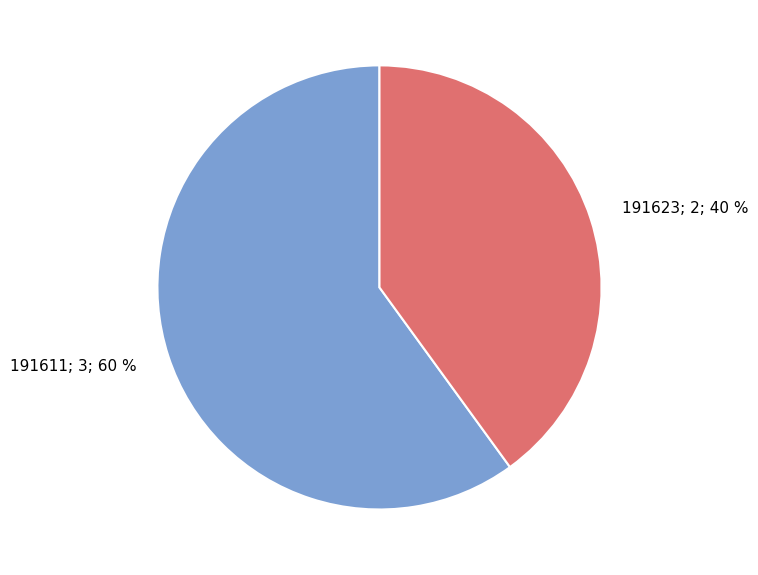

Does any single category account for the majority?

Yes